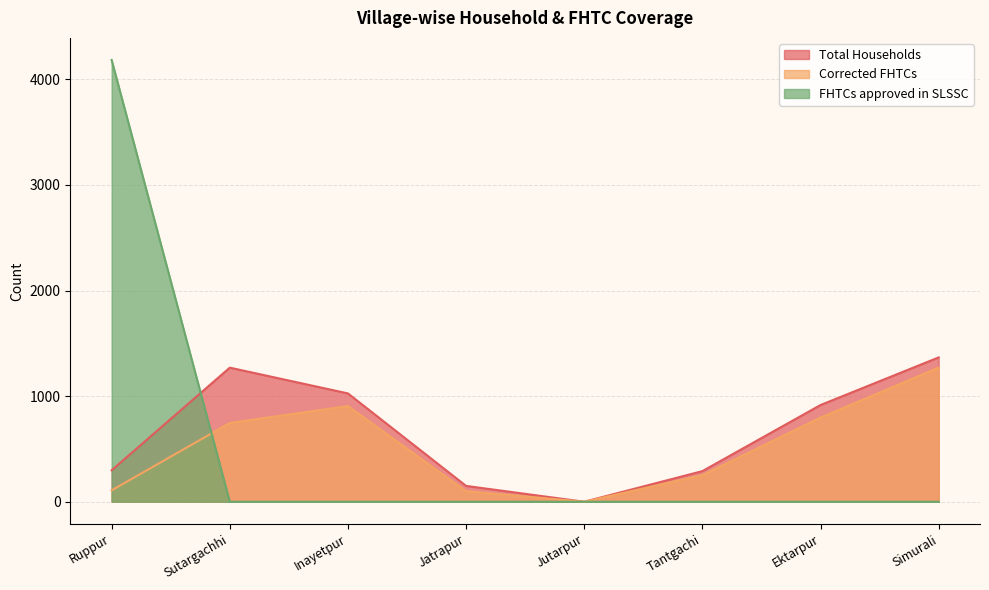

True or false: Corrected FHTCs has a value of 425 at Sutargachhi.

False